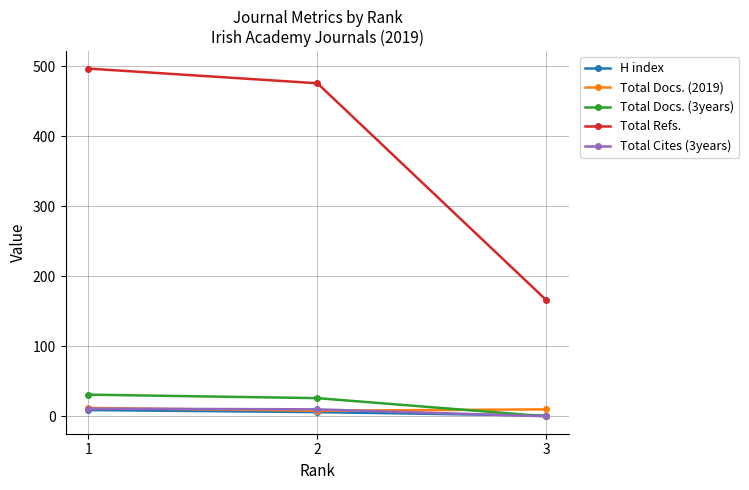

What is the highest value of the Total Refs. series?

497